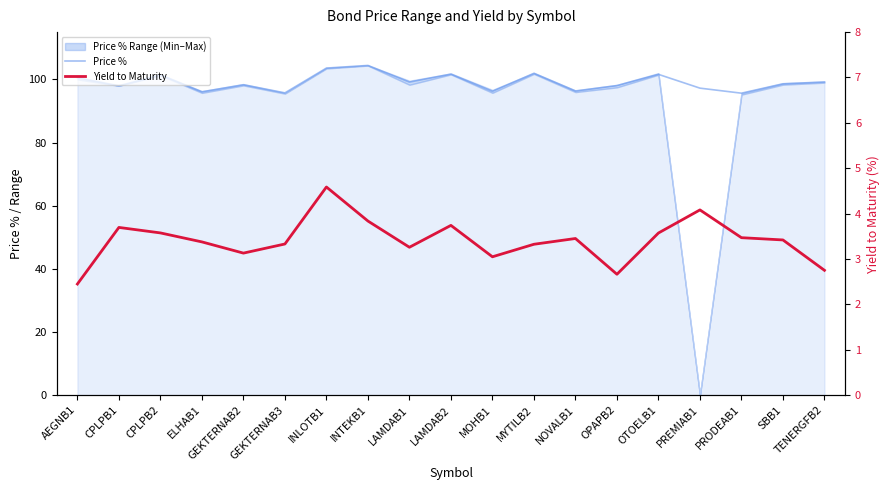

Is the value of Price % at TENERGFB2 greater than the value of Yield to Maturity at OPAPB2?

Yes